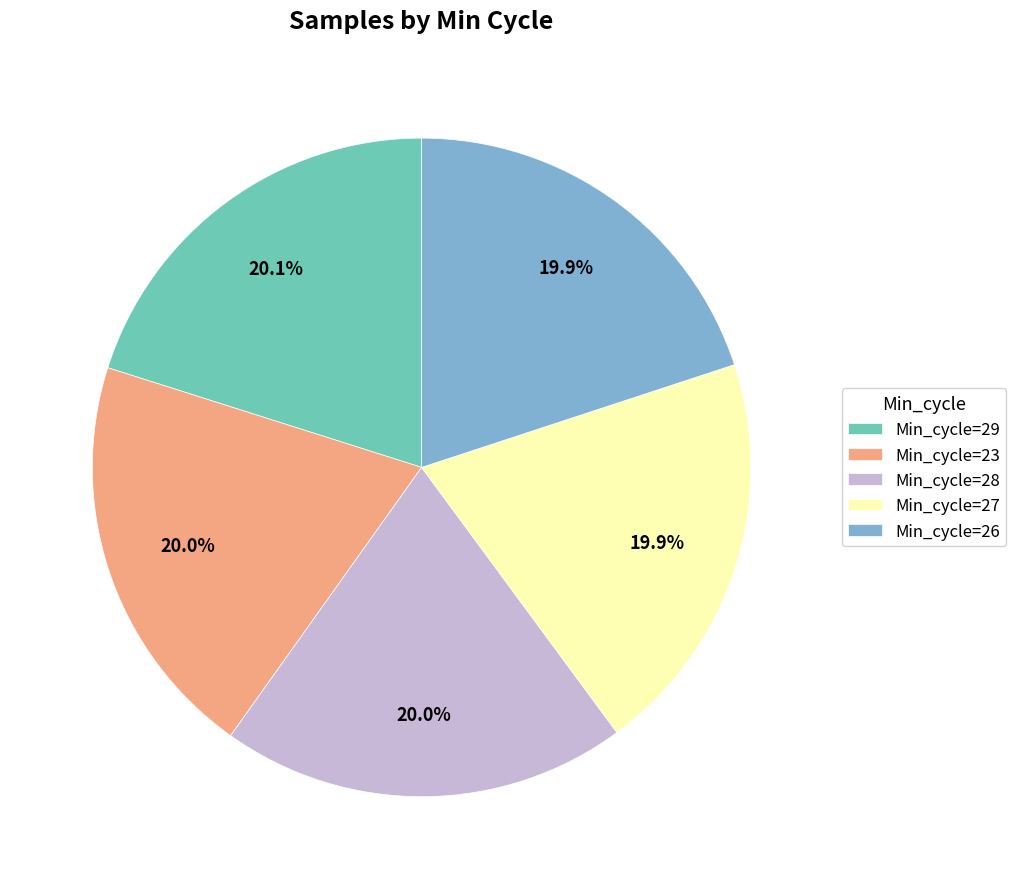

Does any single category account for the majority?

No